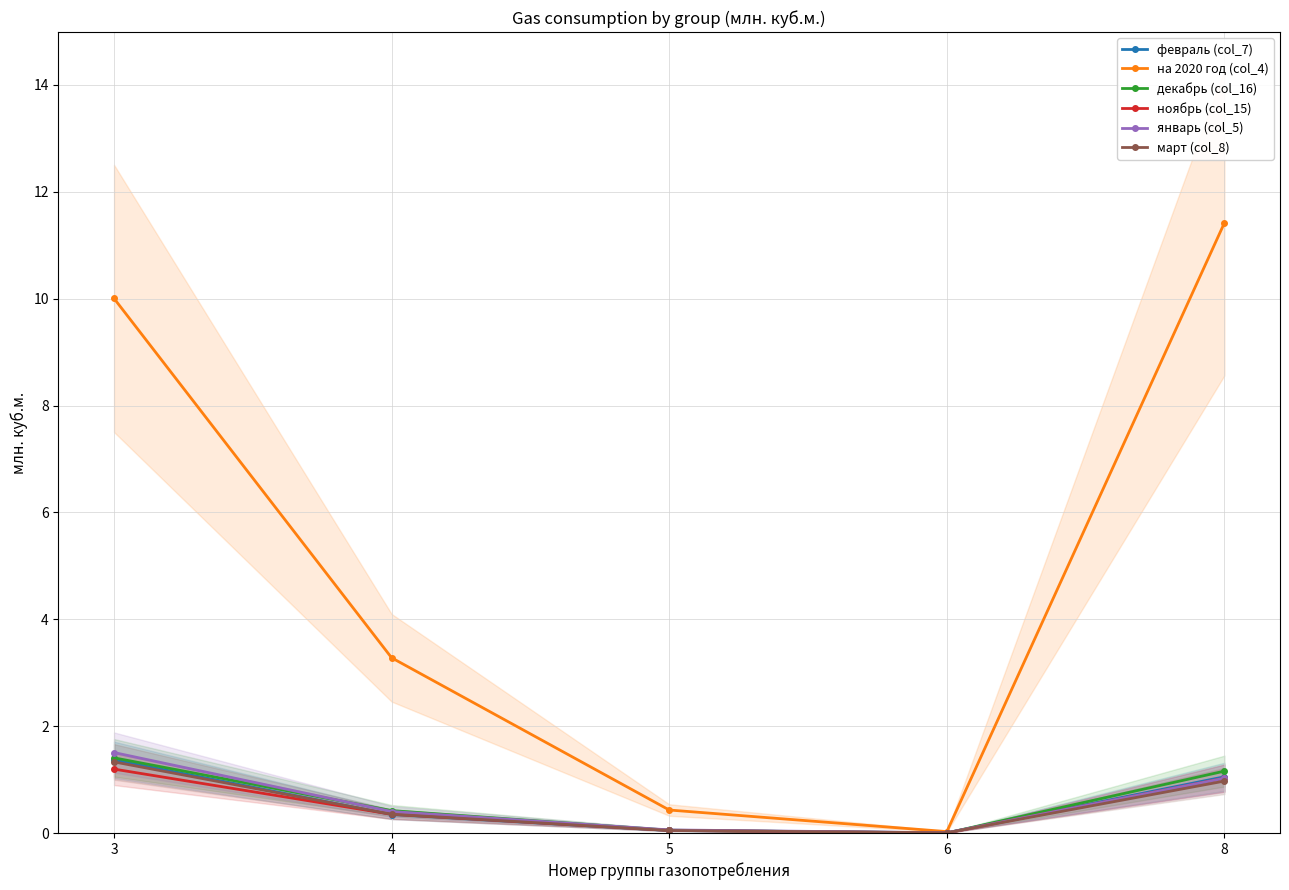

What is the value of the на 2020 год (col_4) point at the 2nd from the left?

3.3